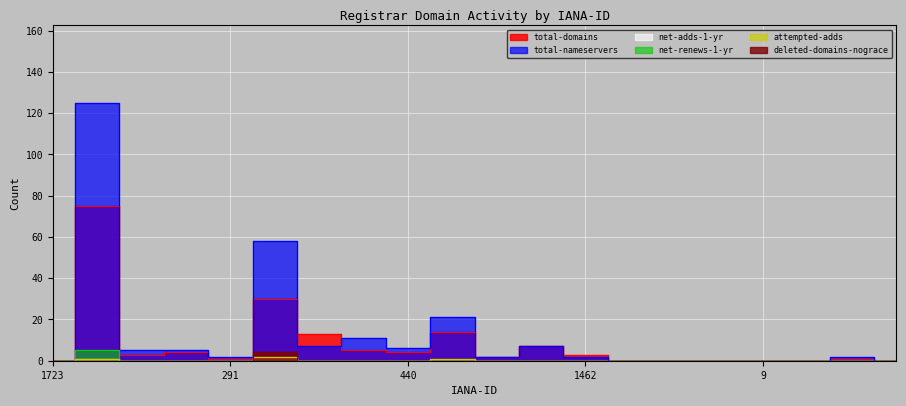

Reading left to right, transcribe all the data shown in this chart.

total-domains: 0	75	3	4	1	30	13	5	4	14	2	7	3	0	0	0	0	0	1	0
total-nameservers: 0	125	5	5	2	58	7	11	6	21	2	7	2	0	0	0	0	0	2	0
net-adds-1-yr: 0	1	0	0	0	2	0	0	0	0	0	0	0	0	0	0	0	0	0	0
net-renews-1-yr: 0	5	0	0	0	0	0	0	0	0	0	0	0	0	0	0	0	0	0	0
attempted-adds: 0	1	0	0	0	2	0	0	0	1	0	0	0	0	0	0	0	0	0	0
deleted-domains-nograce: 0	0	0	0	0	4	0	0	0	0	0	0	0	0	0	0	0	0	0	0